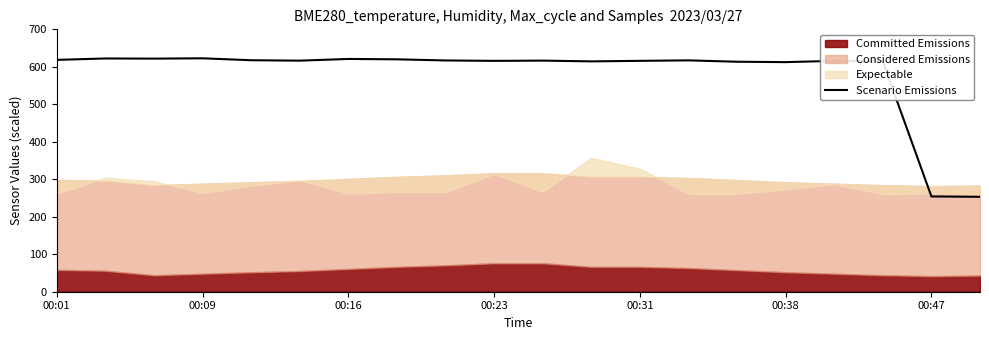

How many values are below 616?

9